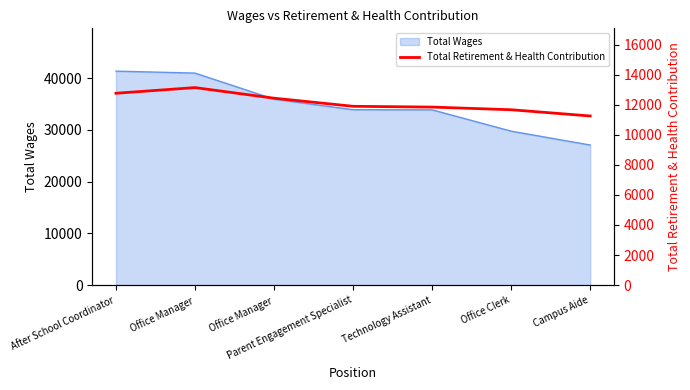

At which label does the data first exceed 11894?

After School Coordinator